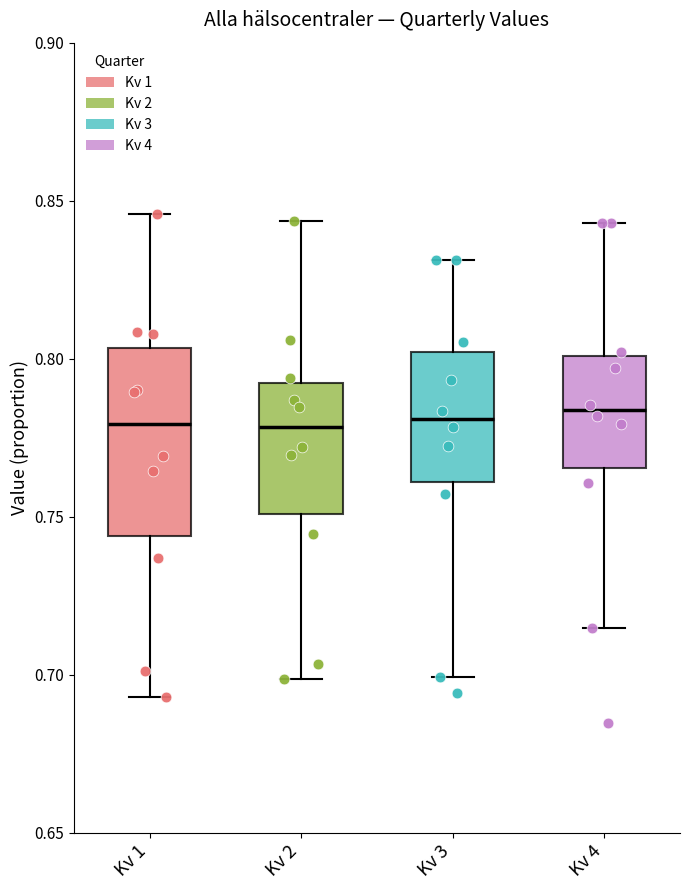

Reading left to right, transcribe this box plot: for each box, give where its median line is, the range the box spans, and where its two whiskers end, as read against the y-axis. The values are not printed on the chart, so give them approximately, as read against the axis.

Kv 1: median 0.780, box 0.745 to 0.805, whiskers 0.695 to 0.845
Kv 2: median 0.780, box 0.750 to 0.790, whiskers 0.700 to 0.845
Kv 3: median 0.780, box 0.760 to 0.800, whiskers 0.700 to 0.830
Kv 4: median 0.785, box 0.765 to 0.800, whiskers 0.715 to 0.845